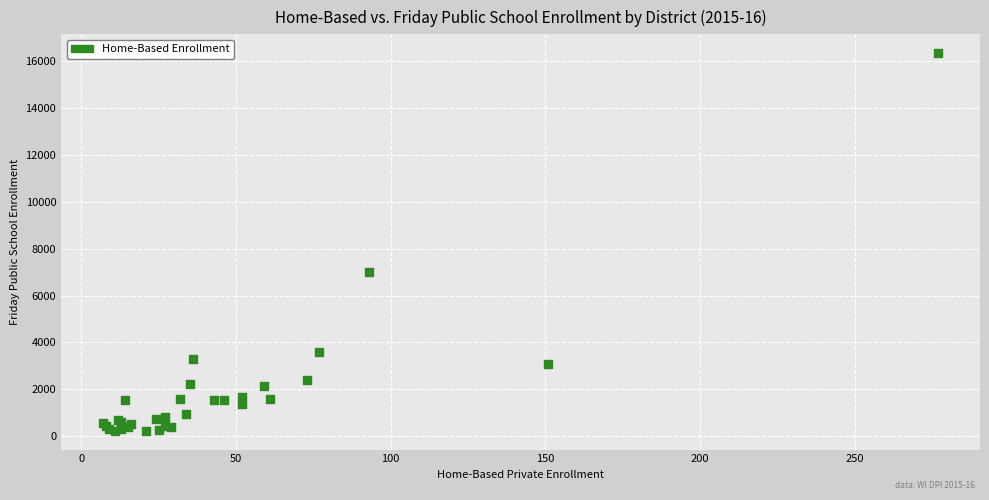

What Y value in the scatter plot is closest to 8285?

7012